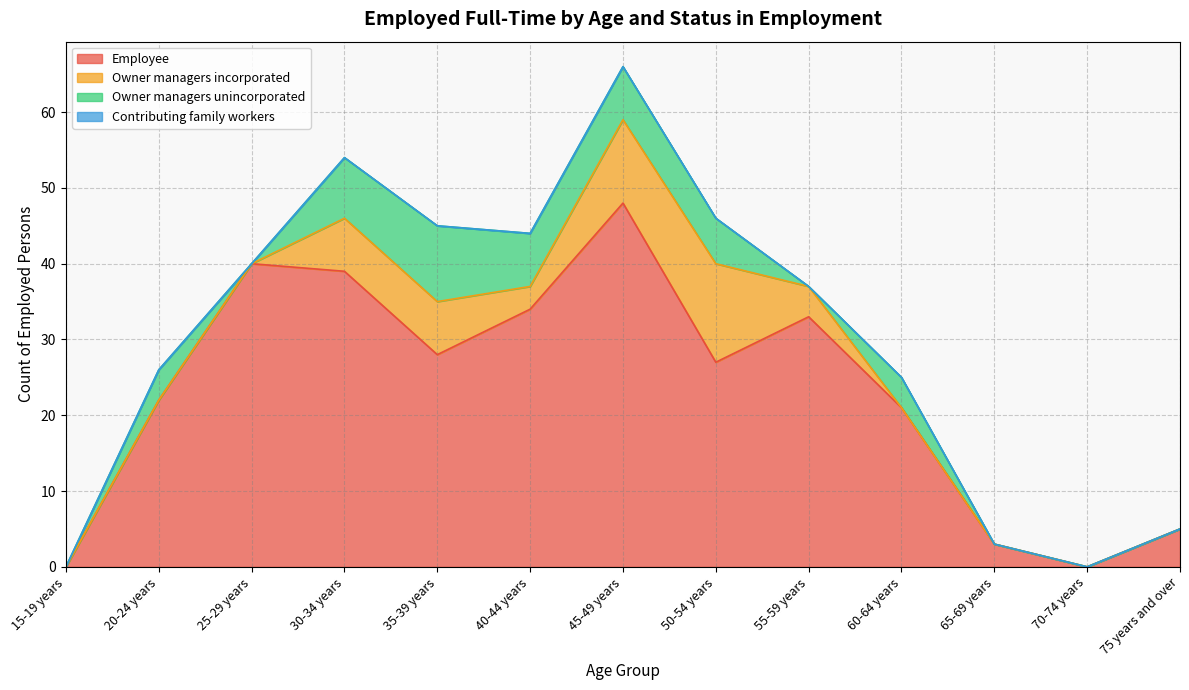

Which category has the lowest value across all series?

15-19 years